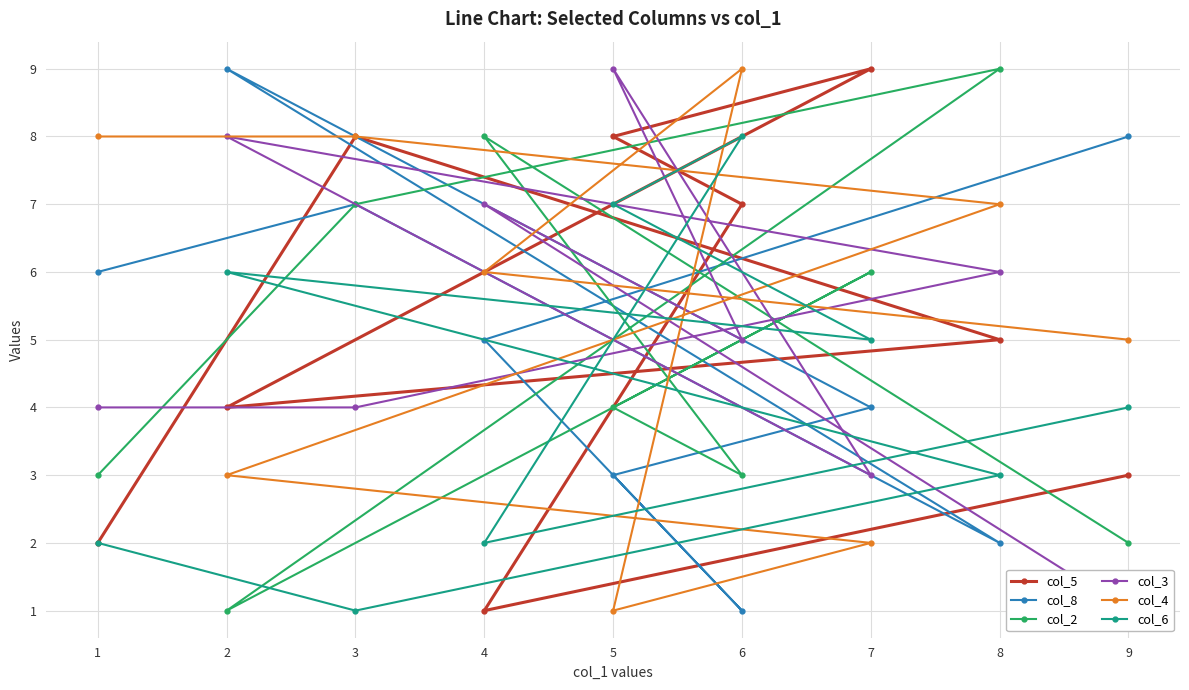

Reading right to left, transcribe all the data shown in this chart.

col_5: 3	1	7	8	9	4	5	8	2
col_8: 8	5	1	3	4	9	2	7	6
col_2: 2	8	3	4	6	1	9	7	3
col_3: 1	7	5	9	3	8	6	4	4
col_4: 5	6	9	1	2	3	7	8	8
col_6: 4	2	8	7	5	6	3	1	2